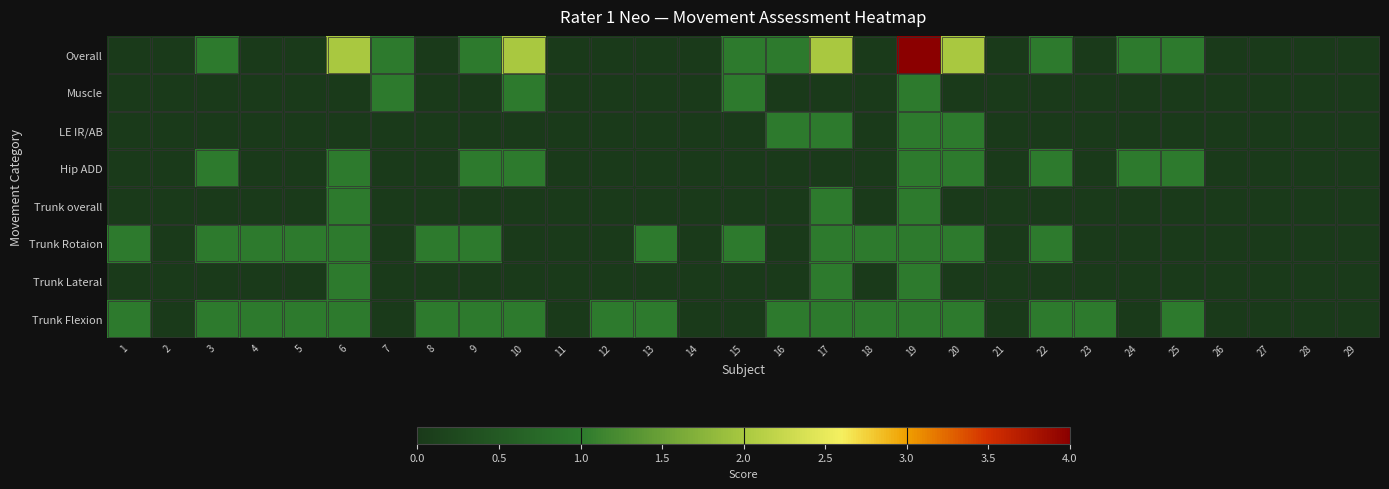

What is the greatest value displayed?

4